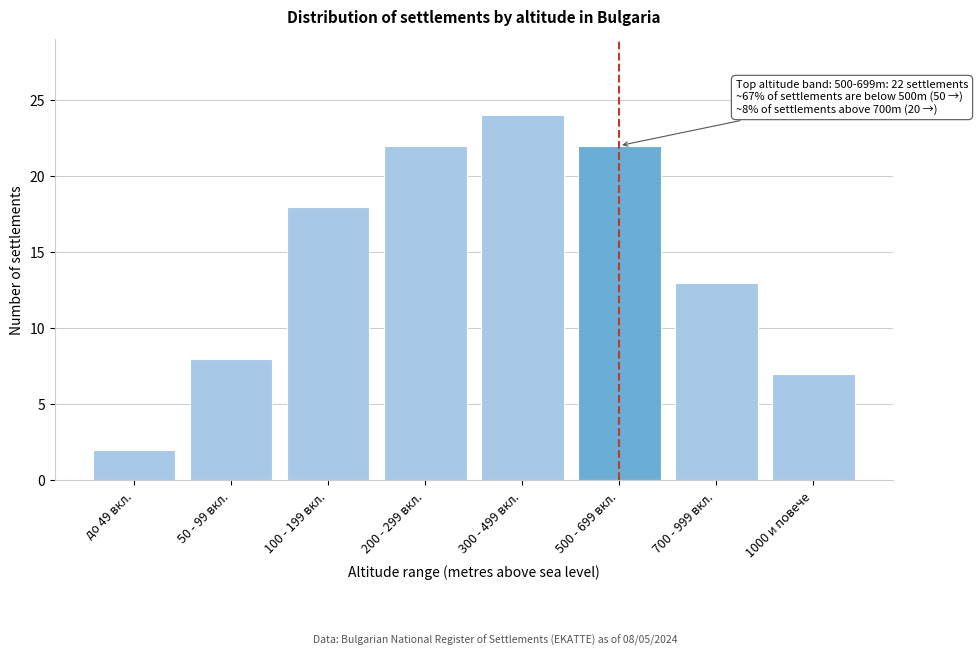

Reading left to right, what are all the values shown in this chart?

2	8	18	22	24	22	13	7